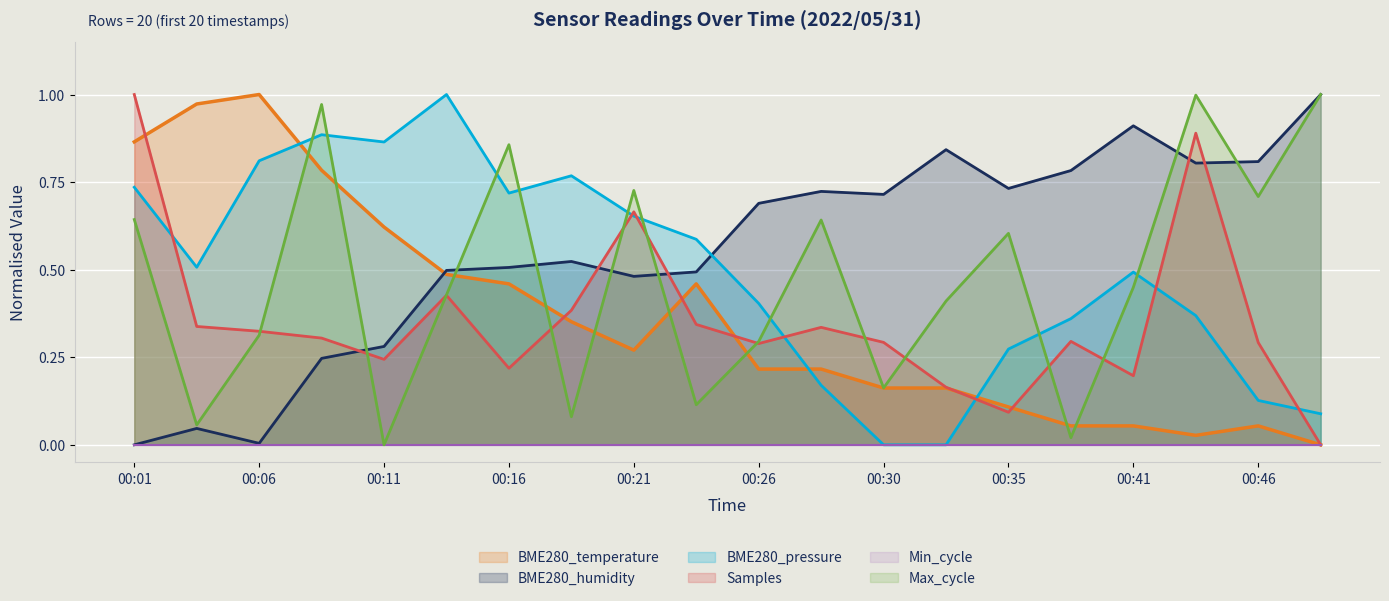

What is the total value across all series at 00:38?

1.5